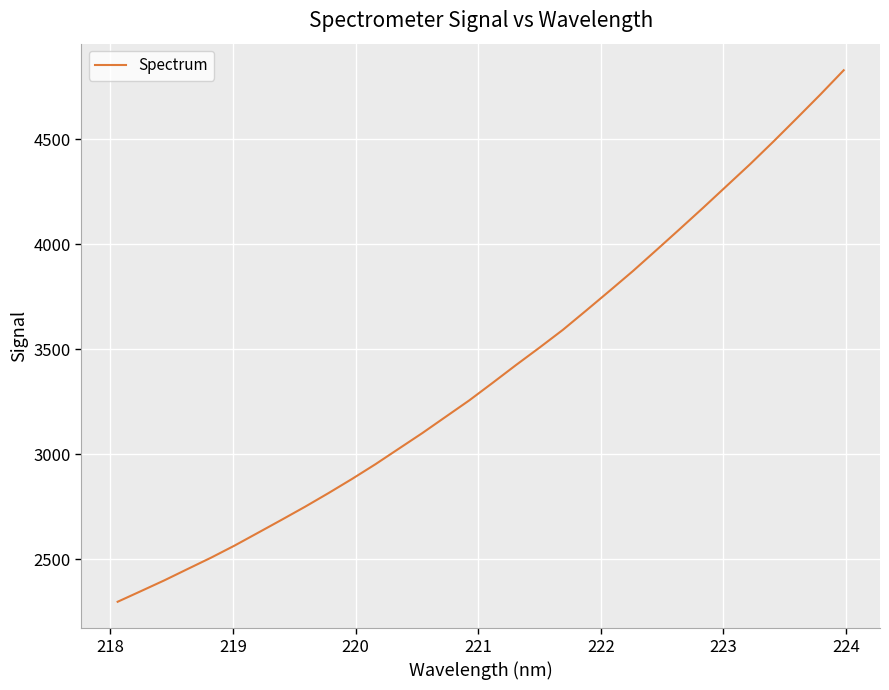

What is the maximum value shown in the chart?

4829.8